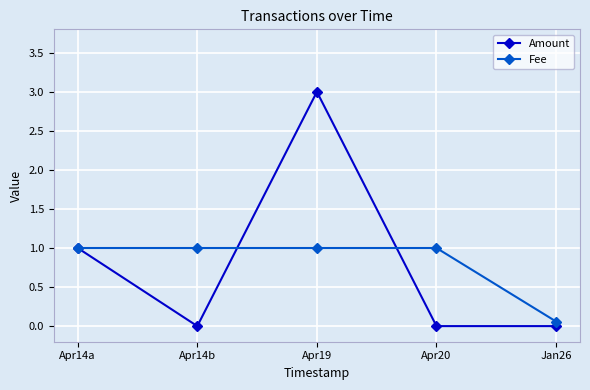

Rank the series at Apr19 from lowest to highest value.

Fee, Amount